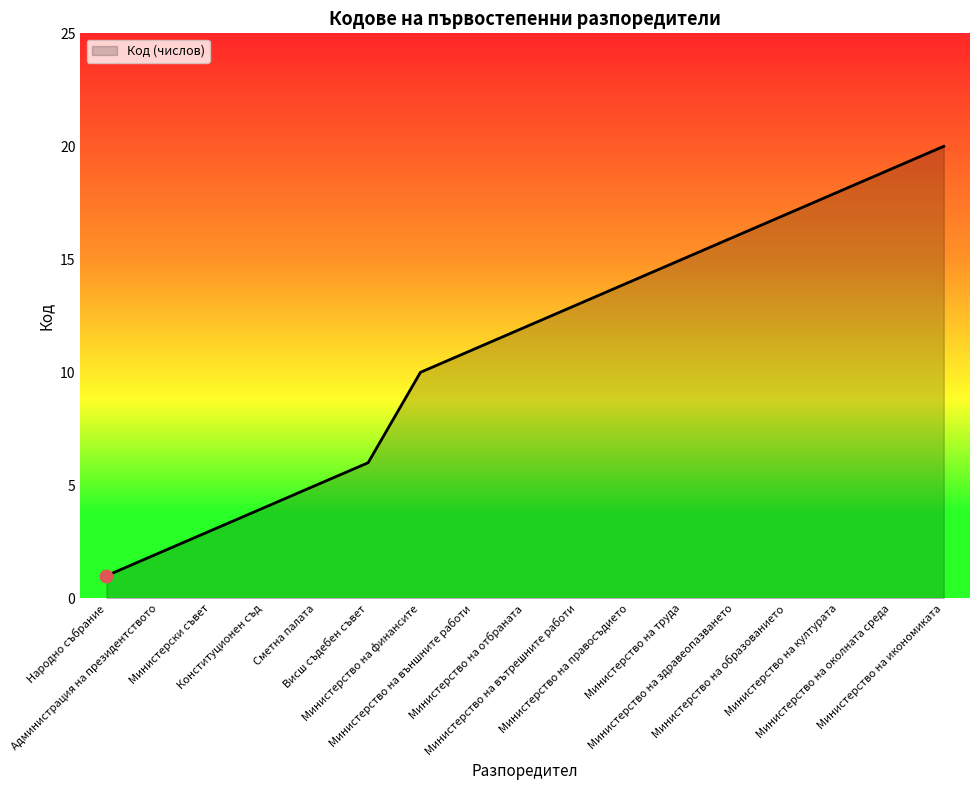

Approximately how many times larger is the value at Министерство на финансите compared to Министерство на труда?

0.7